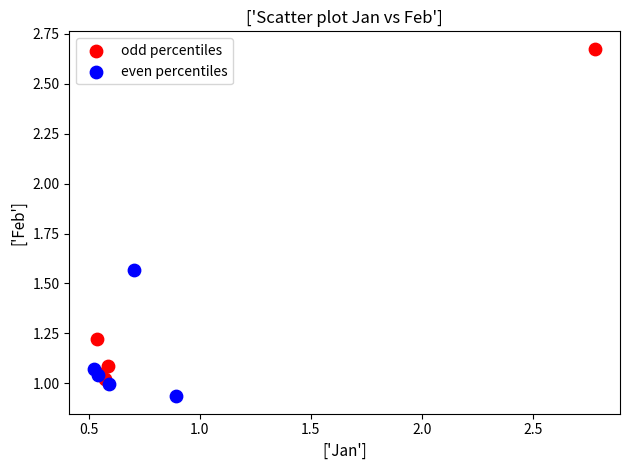

Which series reaches the minimum Y coordinate?

even percentiles